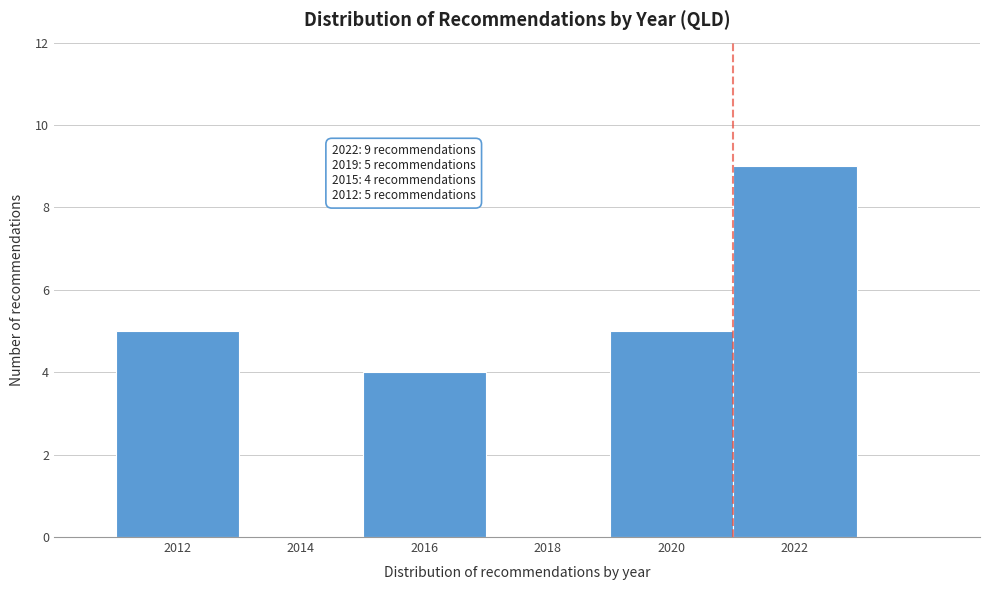

Which range on the x-axis has the tallest bar?

2021 to 2023